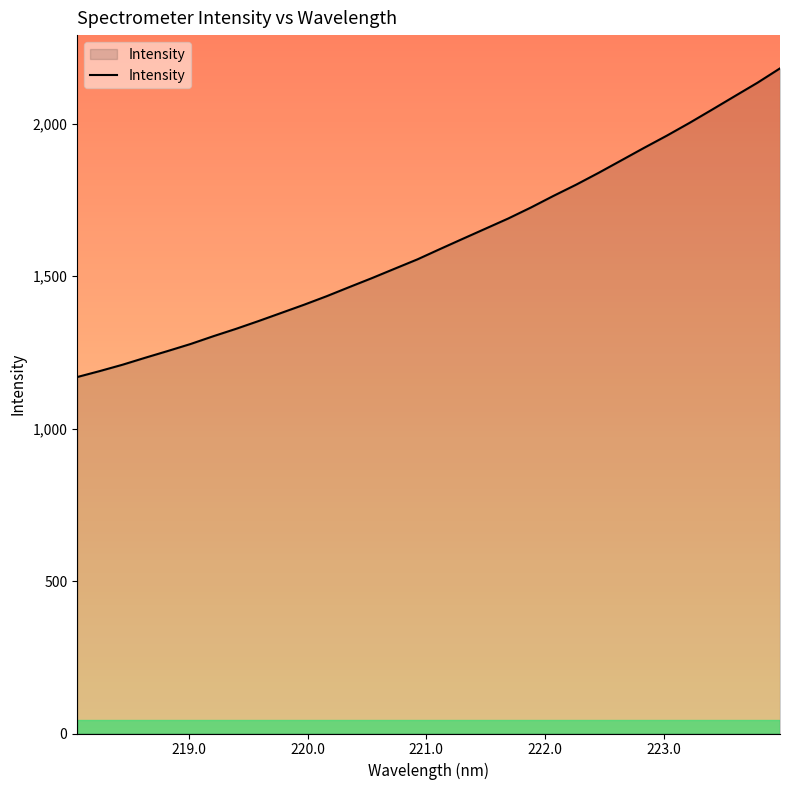

What is the smallest value displayed?

1169.0